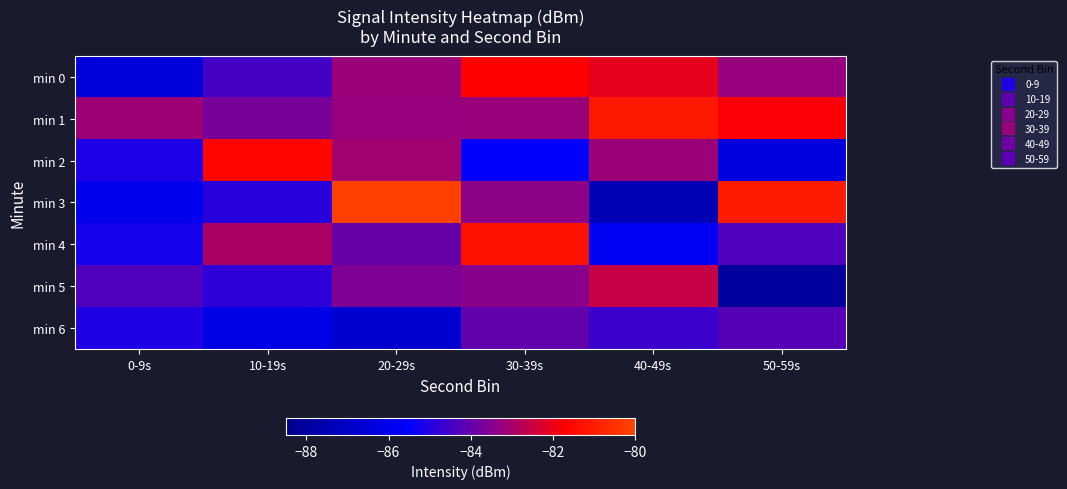

Which has a higher value, 40-49s or 0-9s?

40-49s